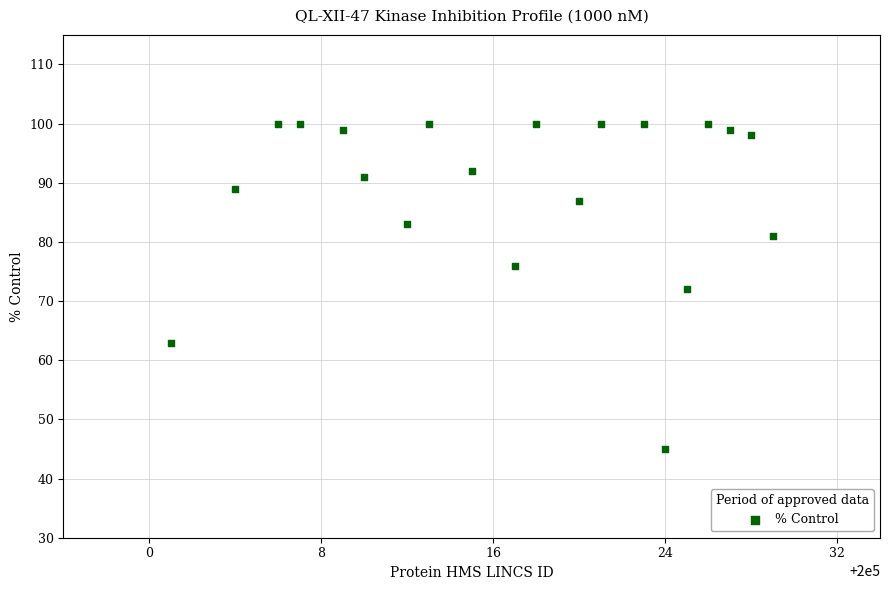

What is the range of X values (max minus min)?

28